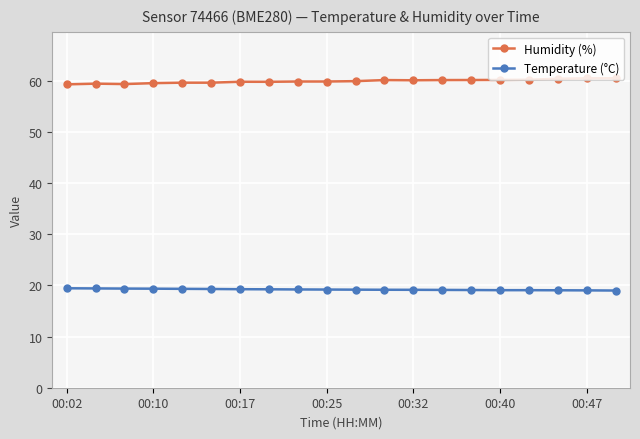

What is the value of the Humidity (%) point at the 9th from the left?

59.8